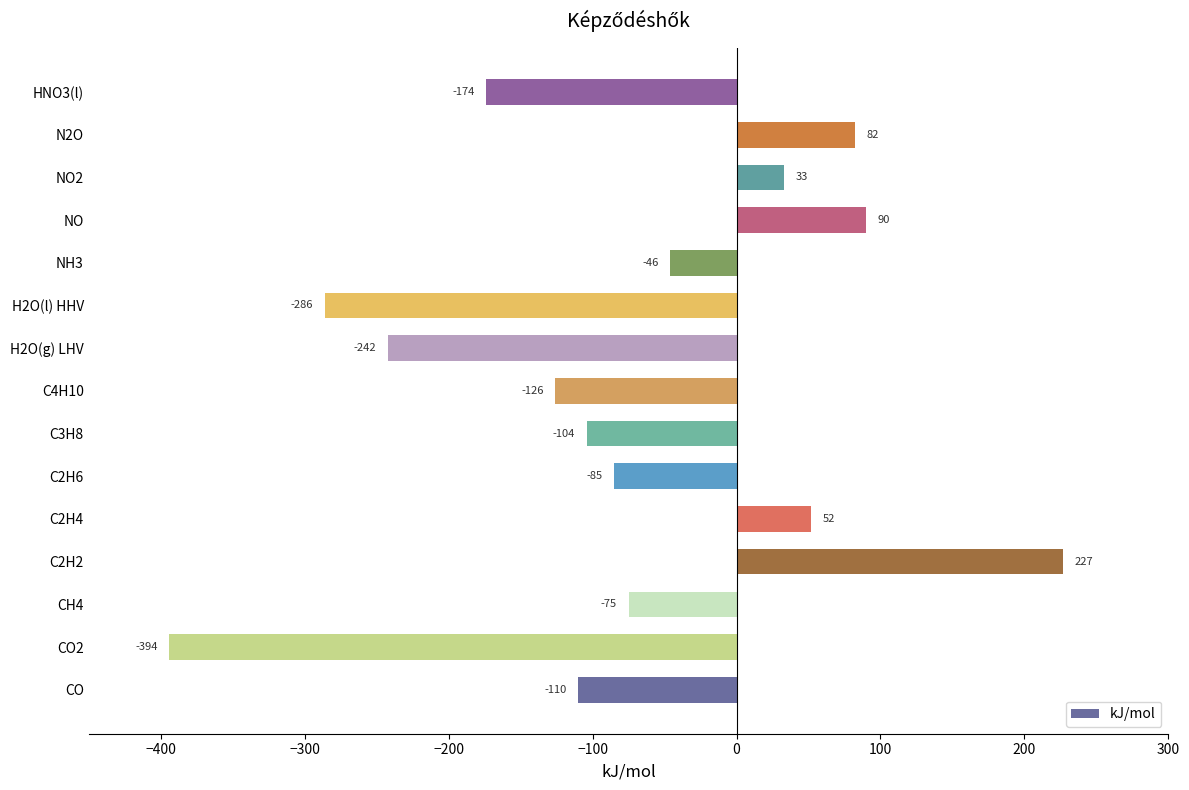

What is the minimum value shown in the chart?

-394